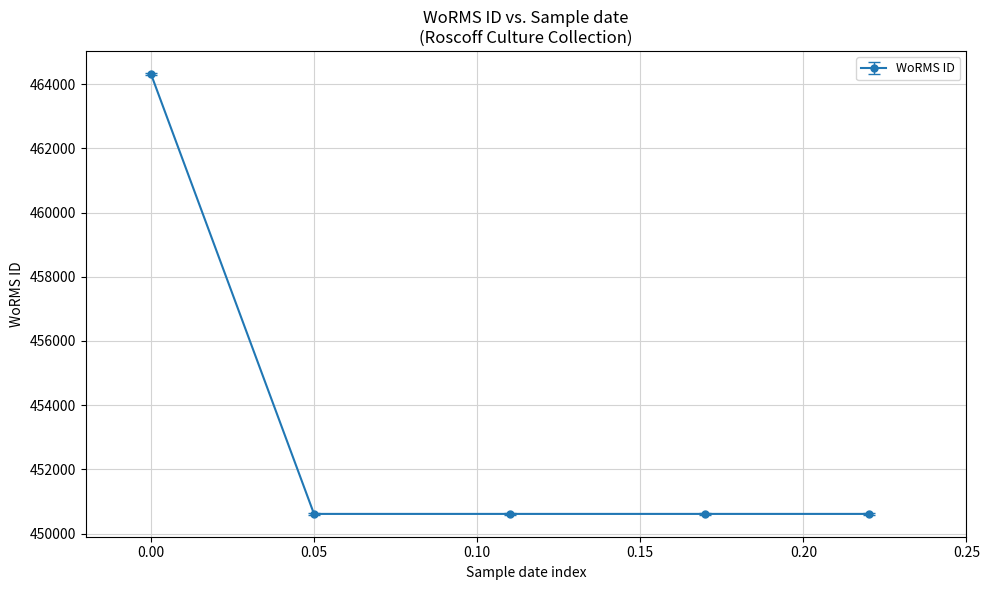

Does the chart have visible grid lines?

Yes